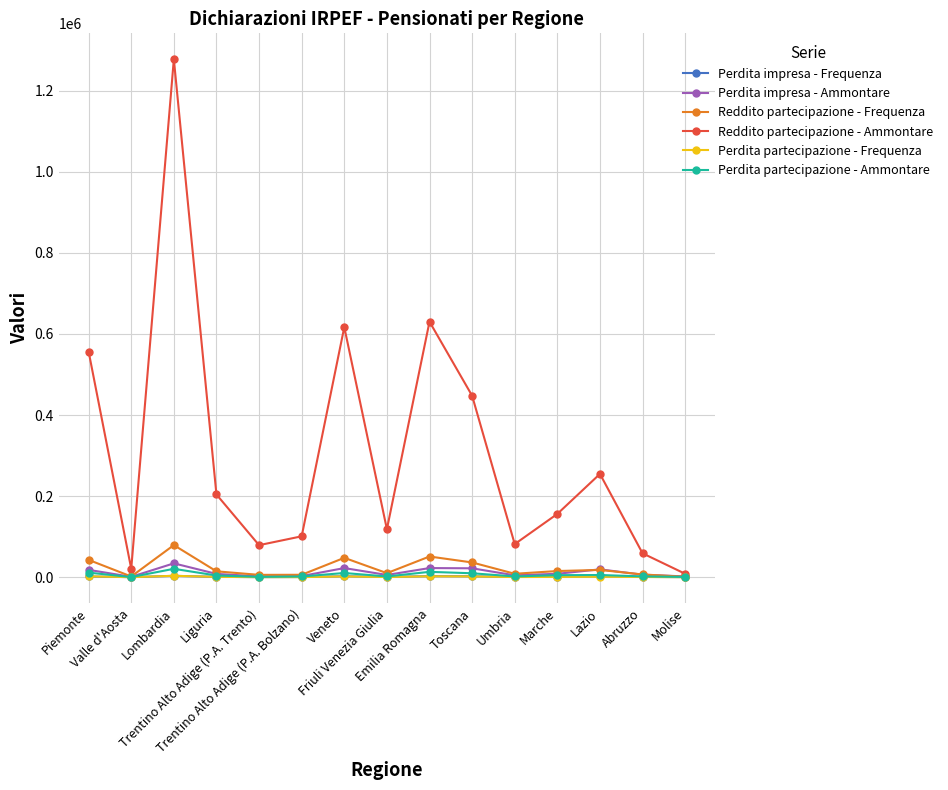

Which series has the largest range (max minus min)?

Reddito partecipazione - Ammontare